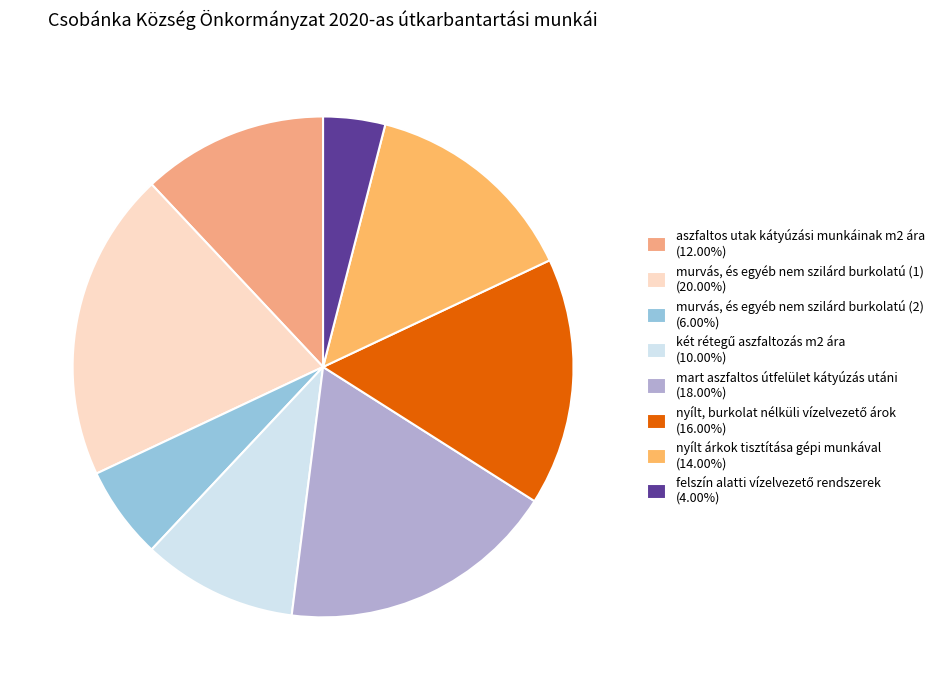

How much of the chart is everything except mart aszfaltos útfelület kátyúzás utáni?

82.0%